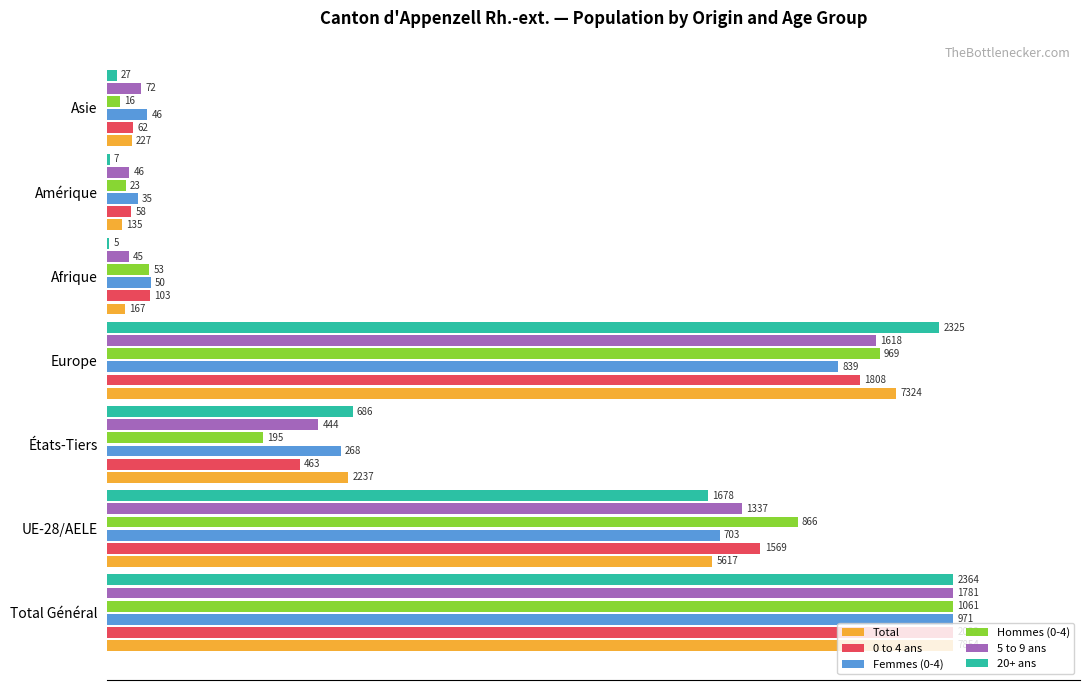

What are all the series names shown in the legend?

Total, 0 to 4 ans, Femmes (0-4), Hommes (0-4), 5 to 9 ans, 20+ ans